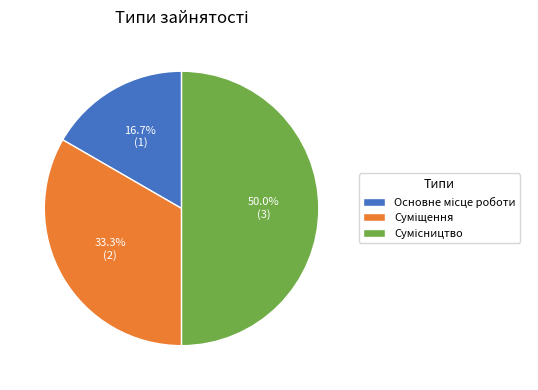

To the nearest percent, what portion does Основне місце роботи represent?

17%